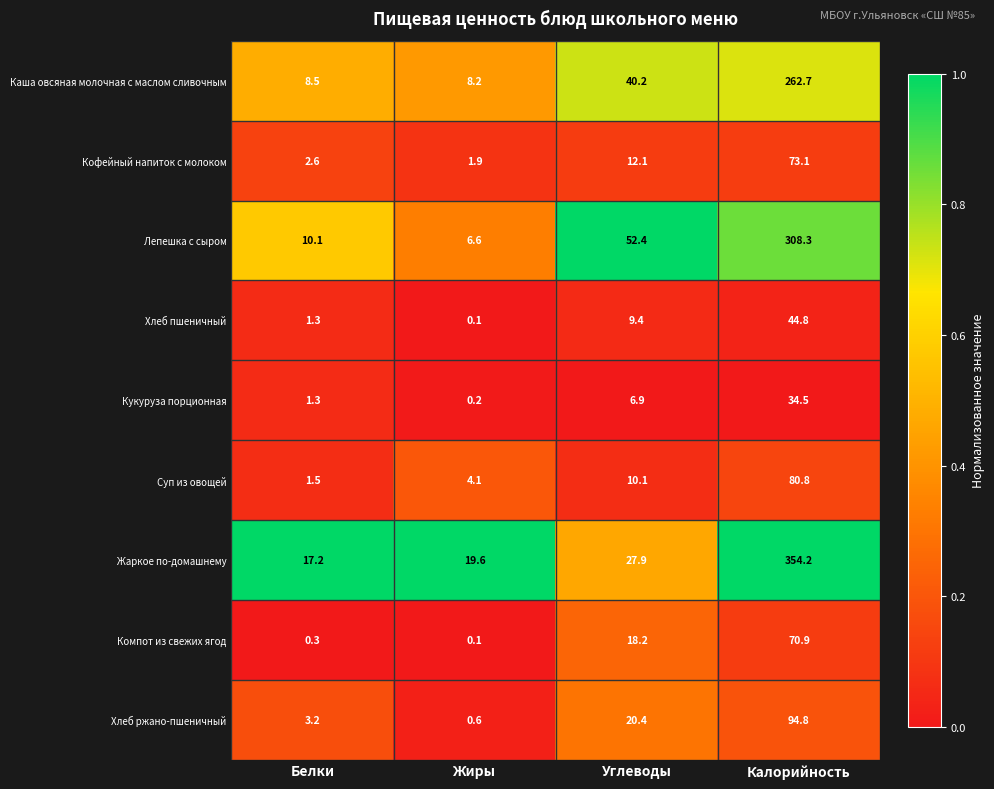

How many categories are shown in the chart?

4